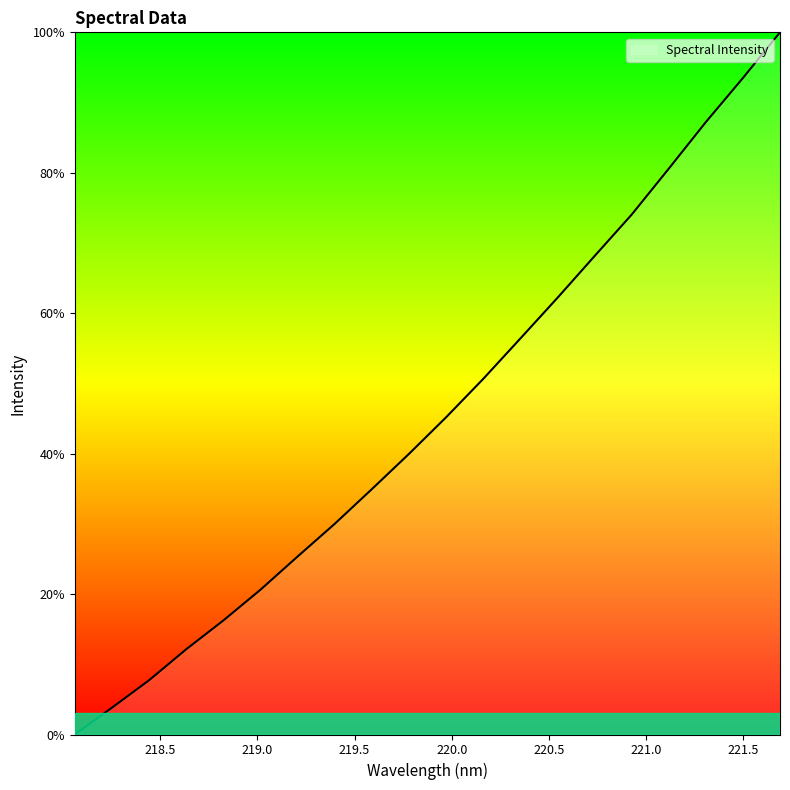

What is the difference between the maximum and minimum values?

100.0